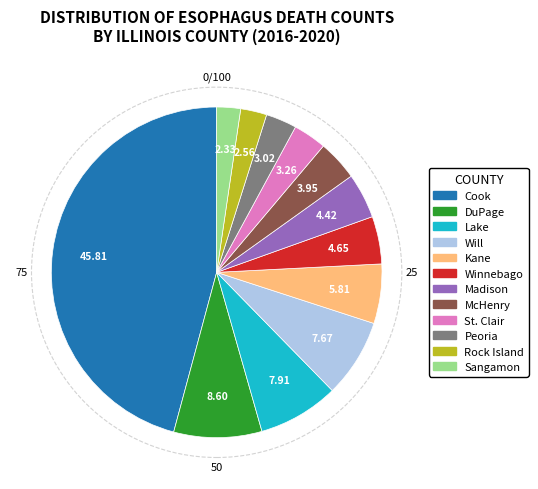

Is there a majority slice in this chart?

No